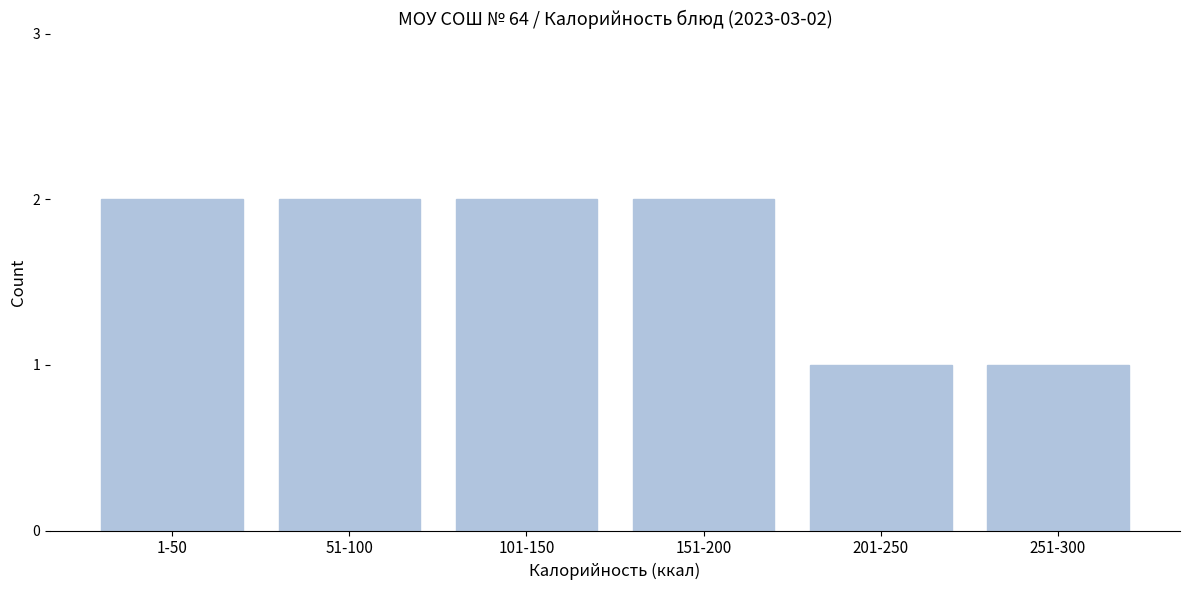

Reading left to right, list all the values displayed in this chart.

2	2	2	2	1	1